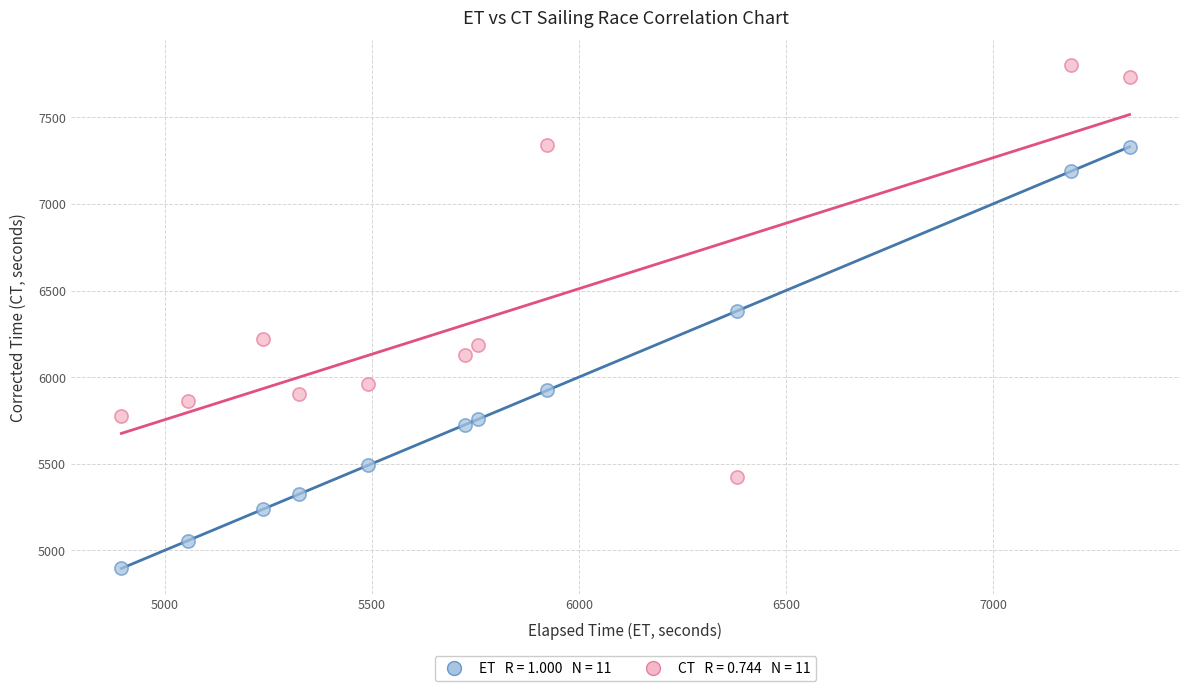

Across all series, what Y value is closest to 6347?

6381.0